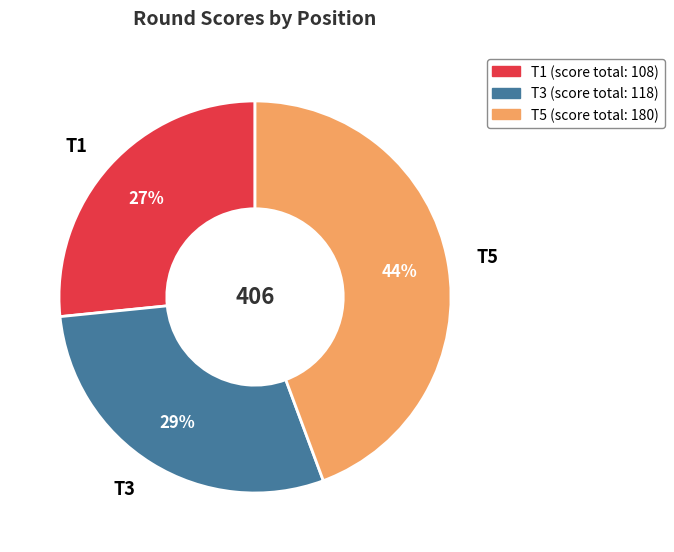

True or false: T1 accounts for 21% of the total.

False